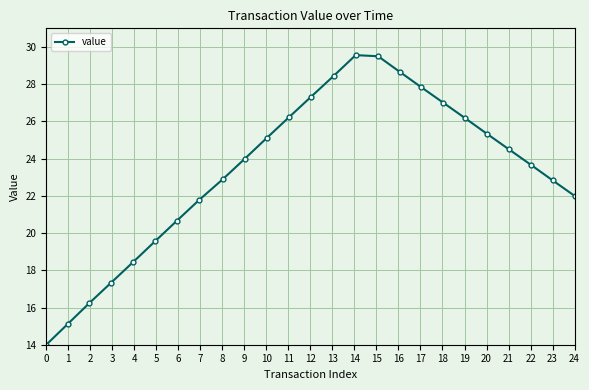

What is the sum of all values?

584.2